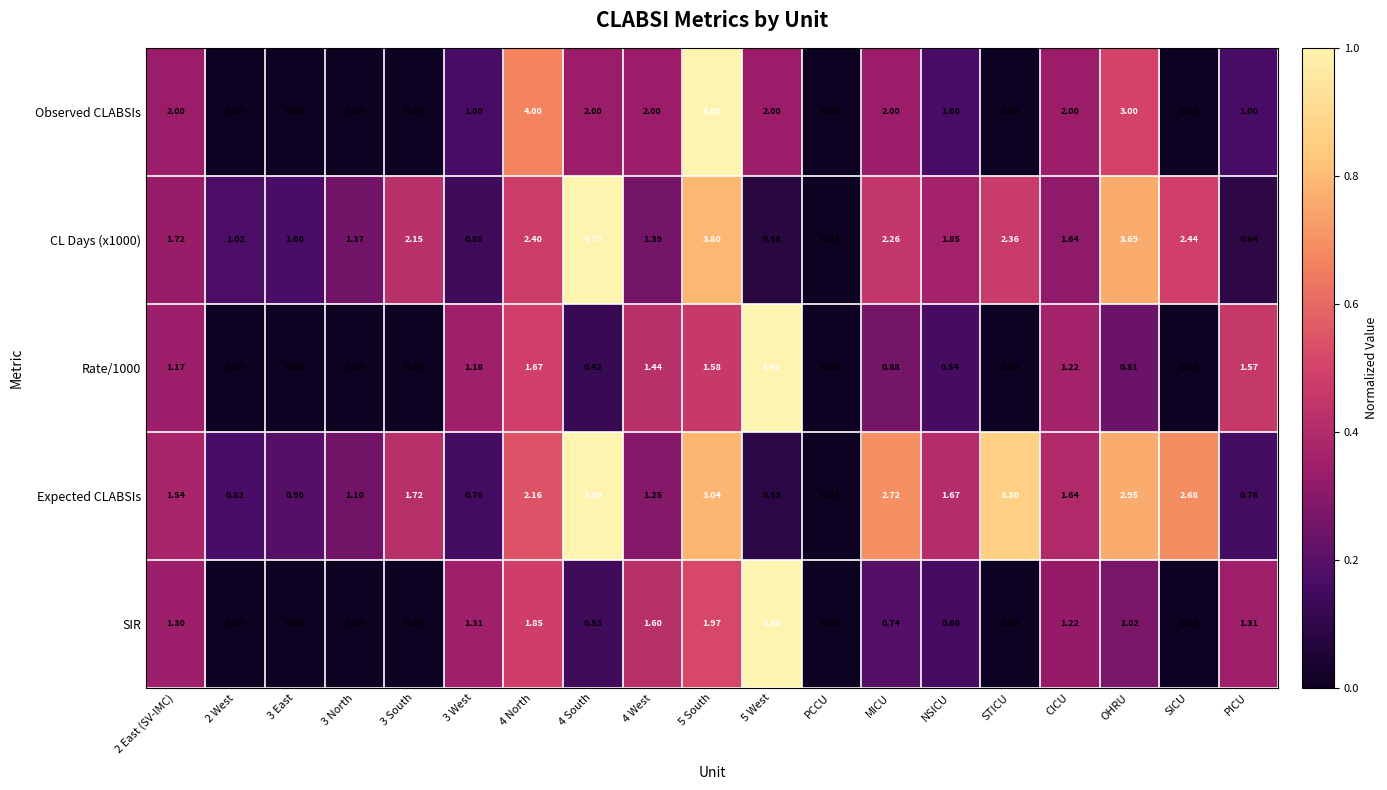

Where is SIR nearest to the value 1?

OHRU